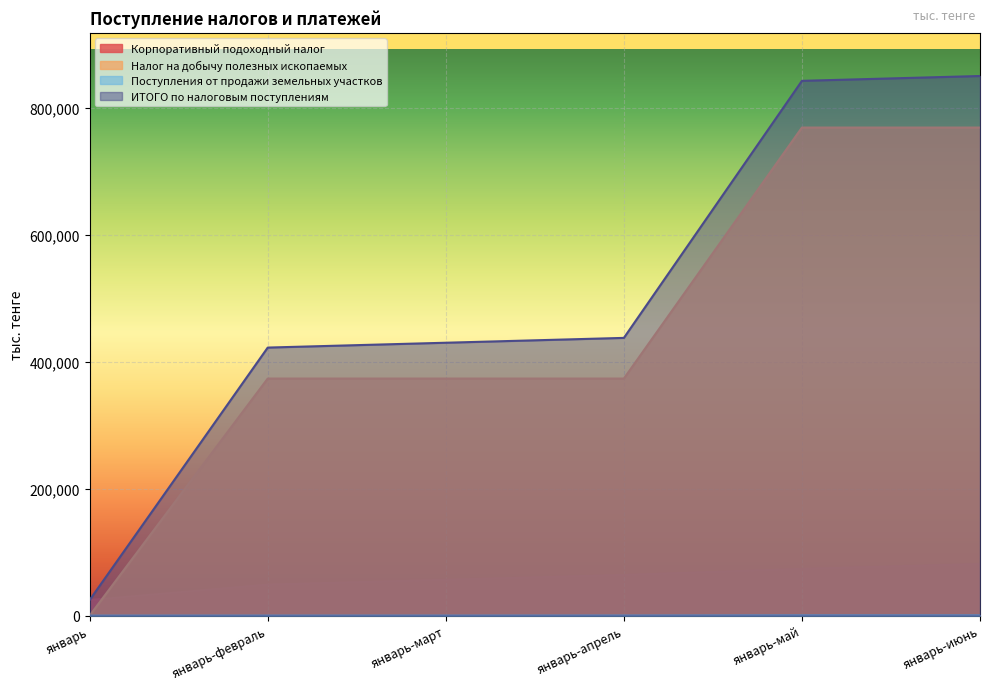

Does the chart display data point markers on the line(s)?

No